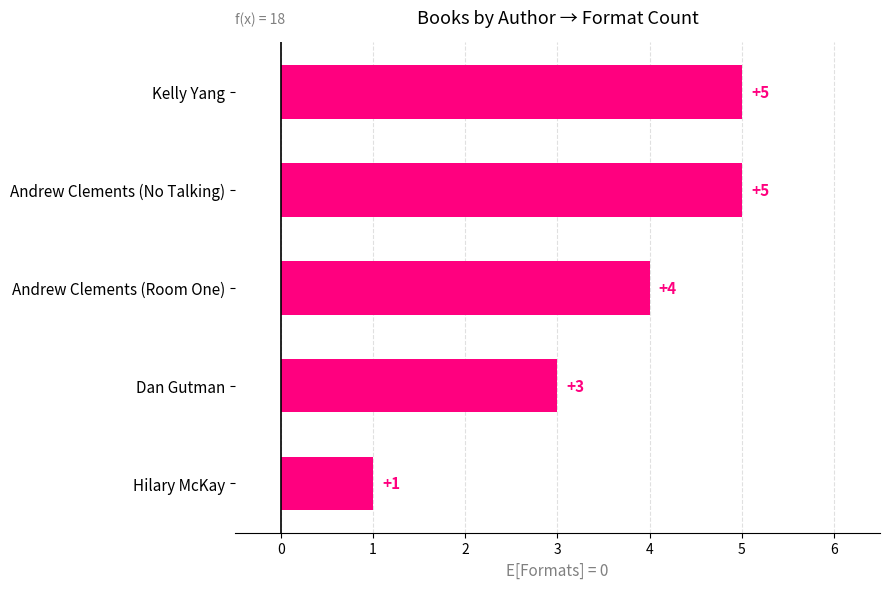

What is the average value?

4